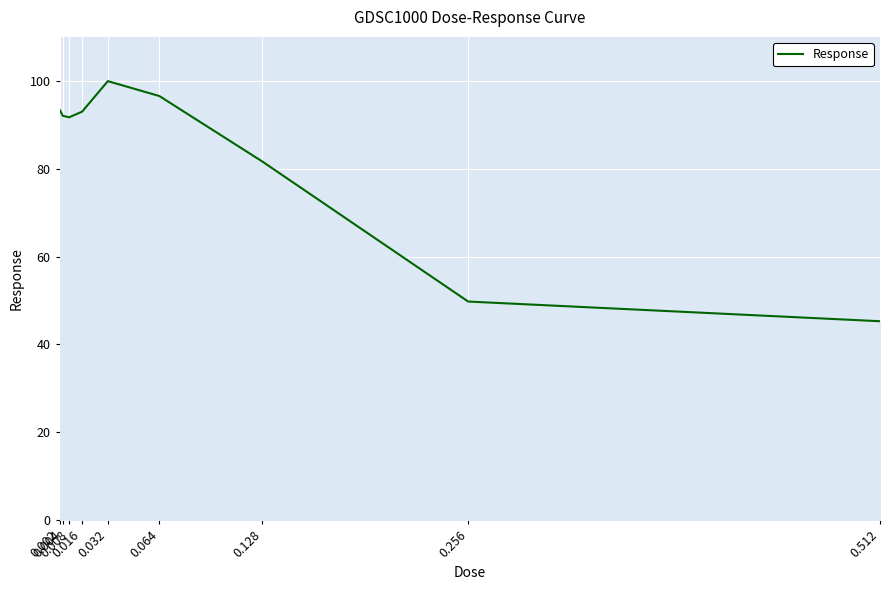

What is the maximum value shown in the chart?

99.9